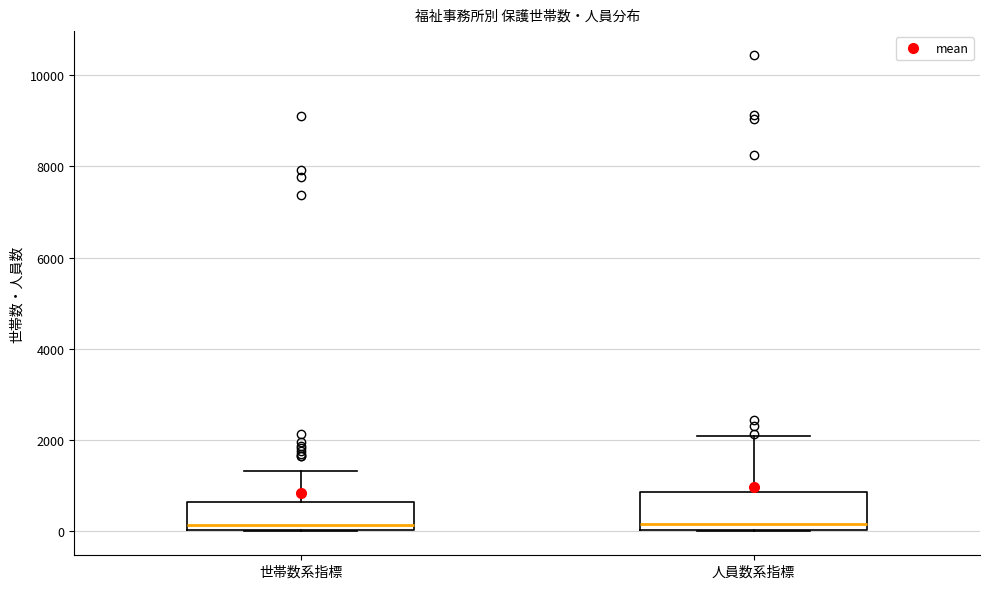

Reading left to right, read every box against the y-axis: the position of its median line, the range the box covers, and the ends of its whiskers. The values are not printed on the chart, so give them approximately, as read against the axis.

世帯数系指標: median 200, box 0 to 600, whiskers 0 to 1400
人員数系指標: median 200, box 0 to 800, whiskers 0 to 2000